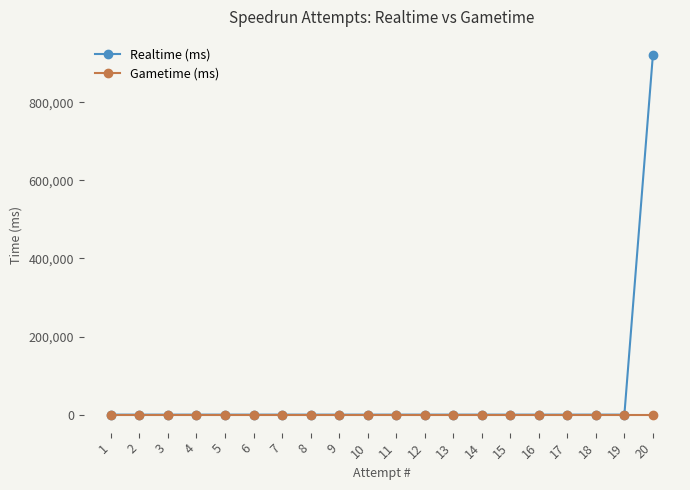

Rank the series by their average value, from lowest to highest.

Gametime (ms), Realtime (ms)